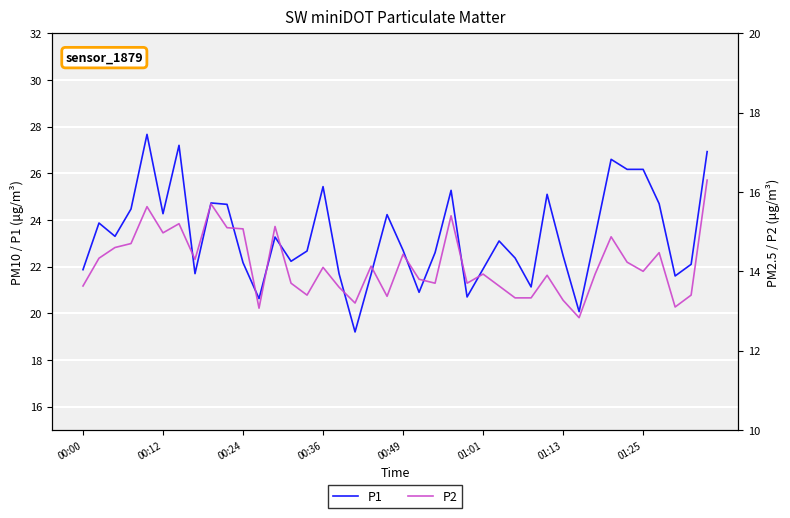

True or false: P2 has a value of 13.8 at 21.

True